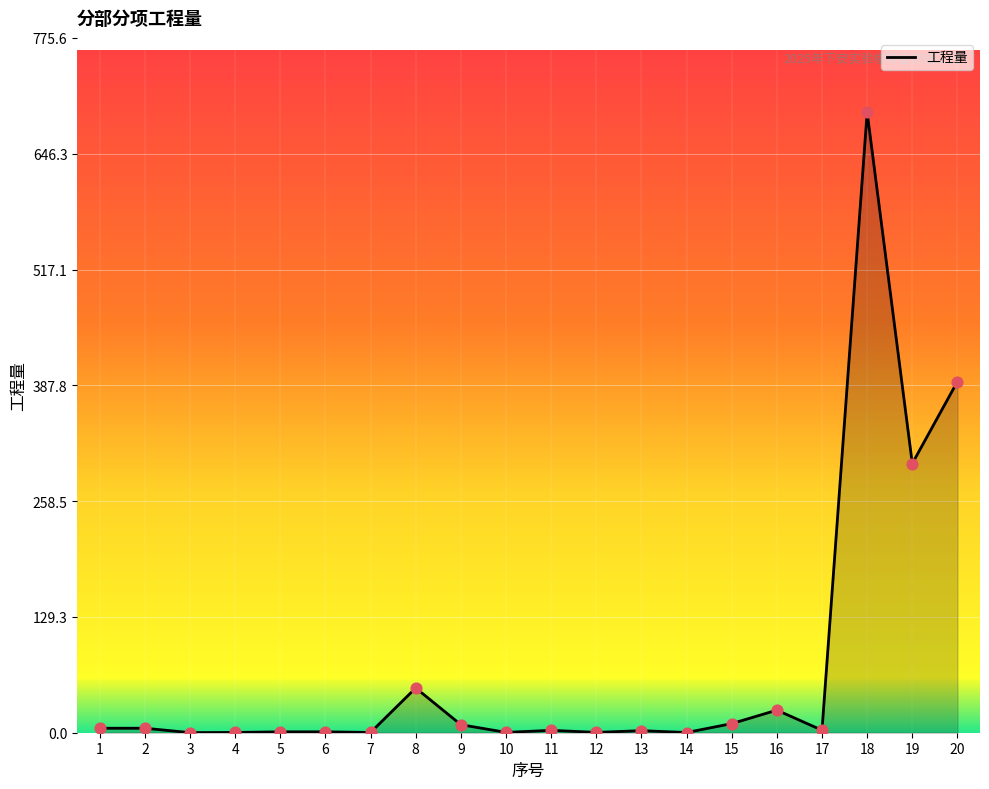

What is the change in value from 6 to 13?

+1.3